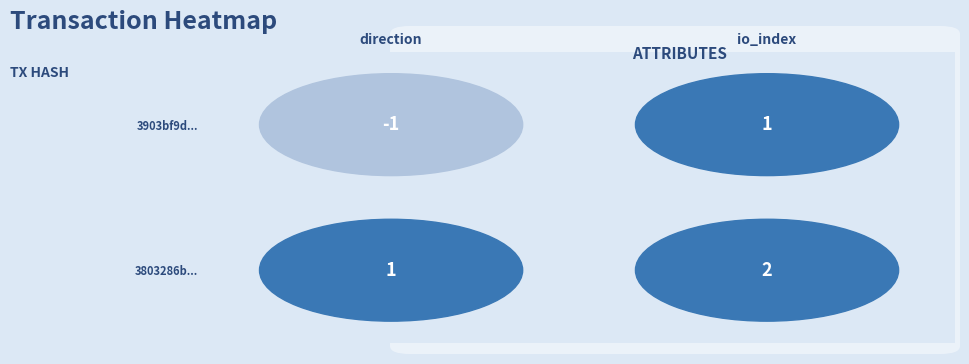

Rank the series at 1 from highest to lowest value.

3803286b..., 3903bf9d...